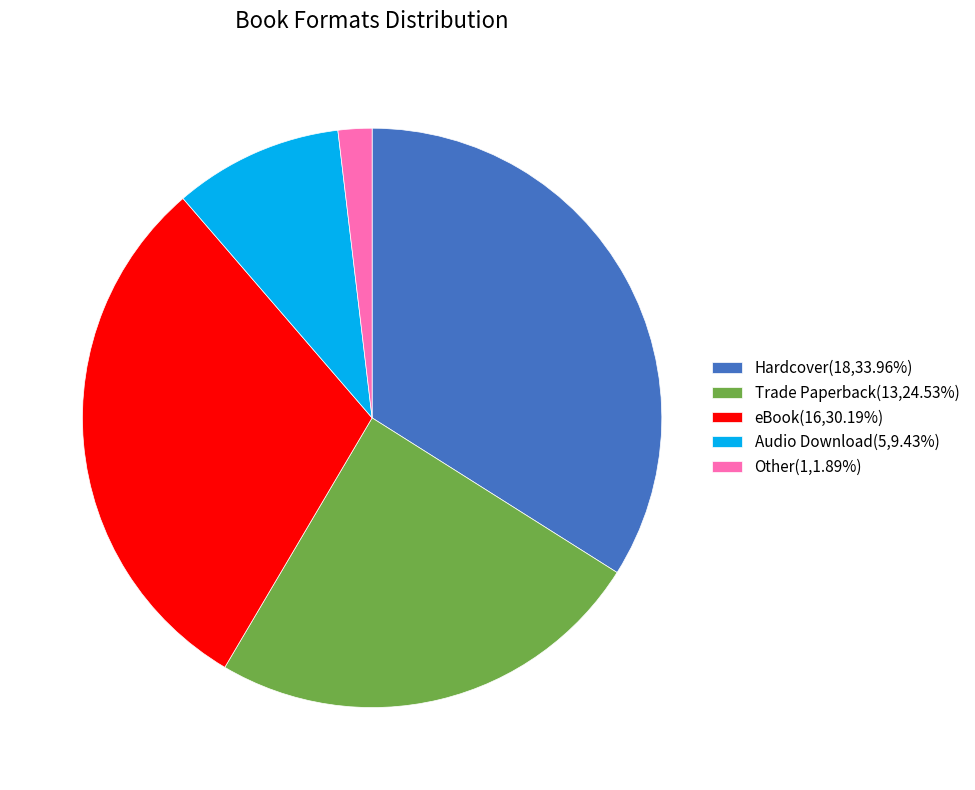

Does any single category account for the majority?

No